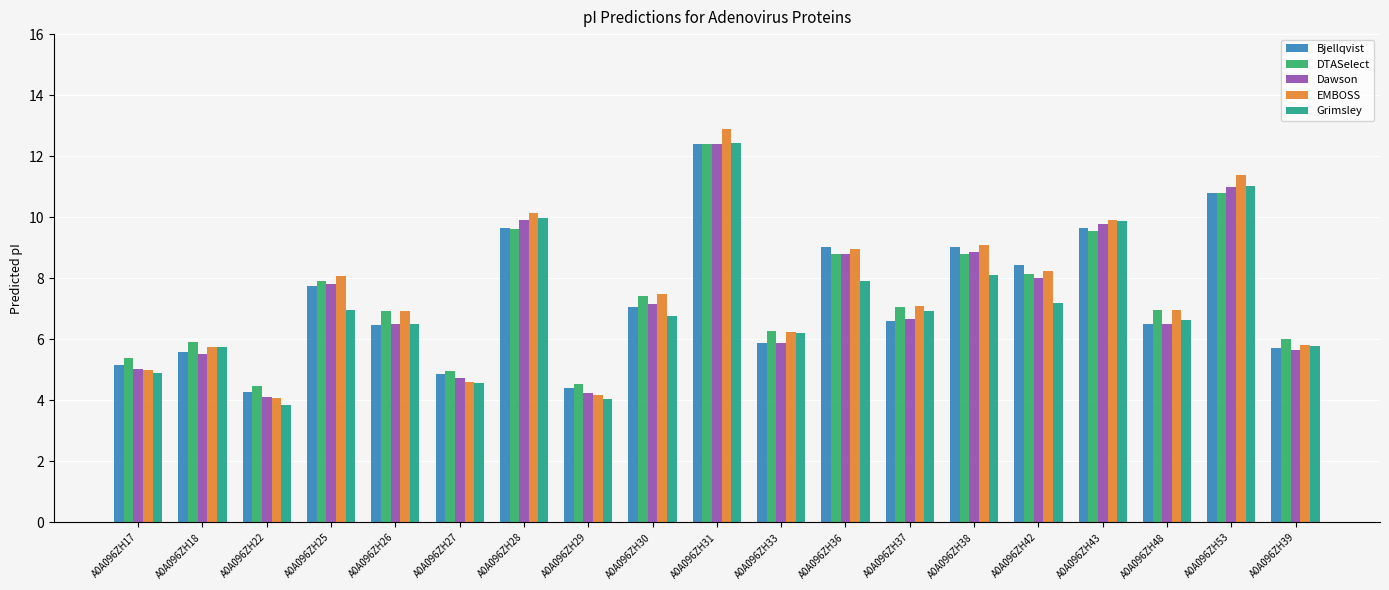

The Grimsley series shows 6.6 at A0A096ZH48. True or false?

True